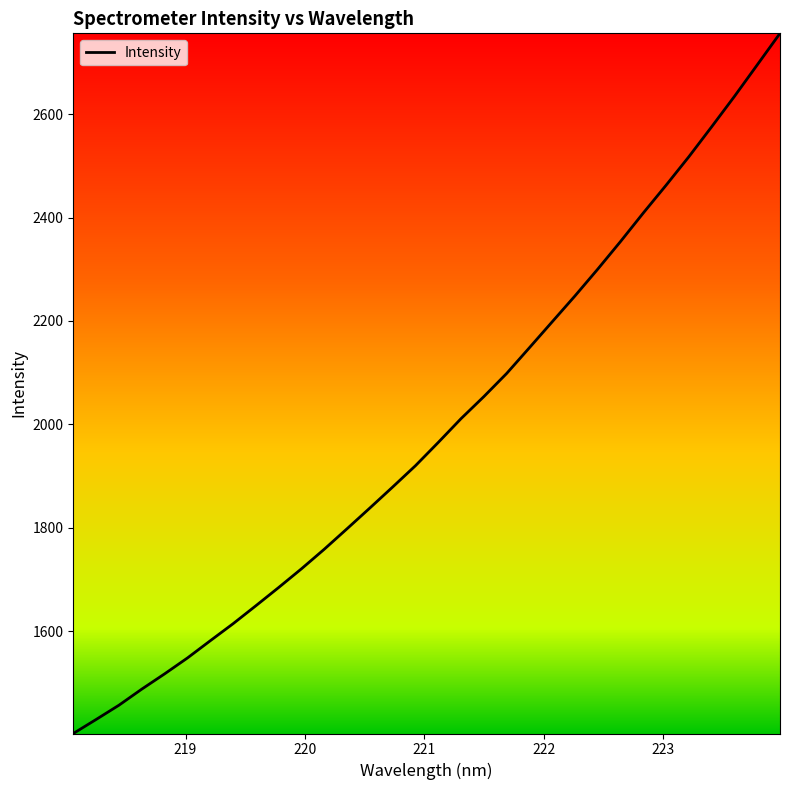

What is the difference between the maximum and minimum values?

1354.1